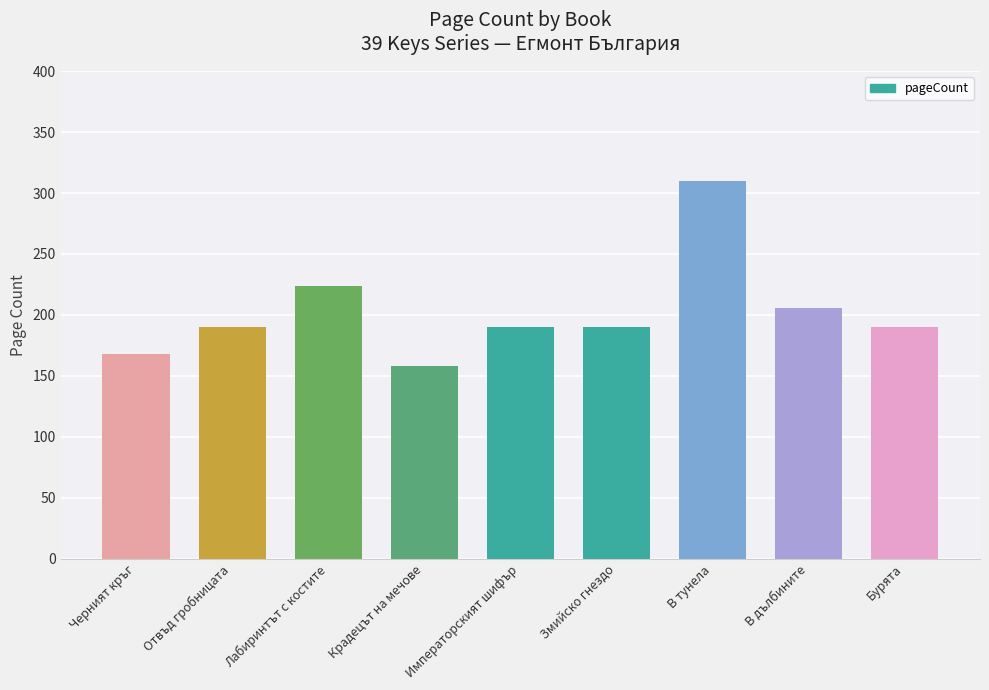

True or false: the data shows 206 at В дълбините.

True